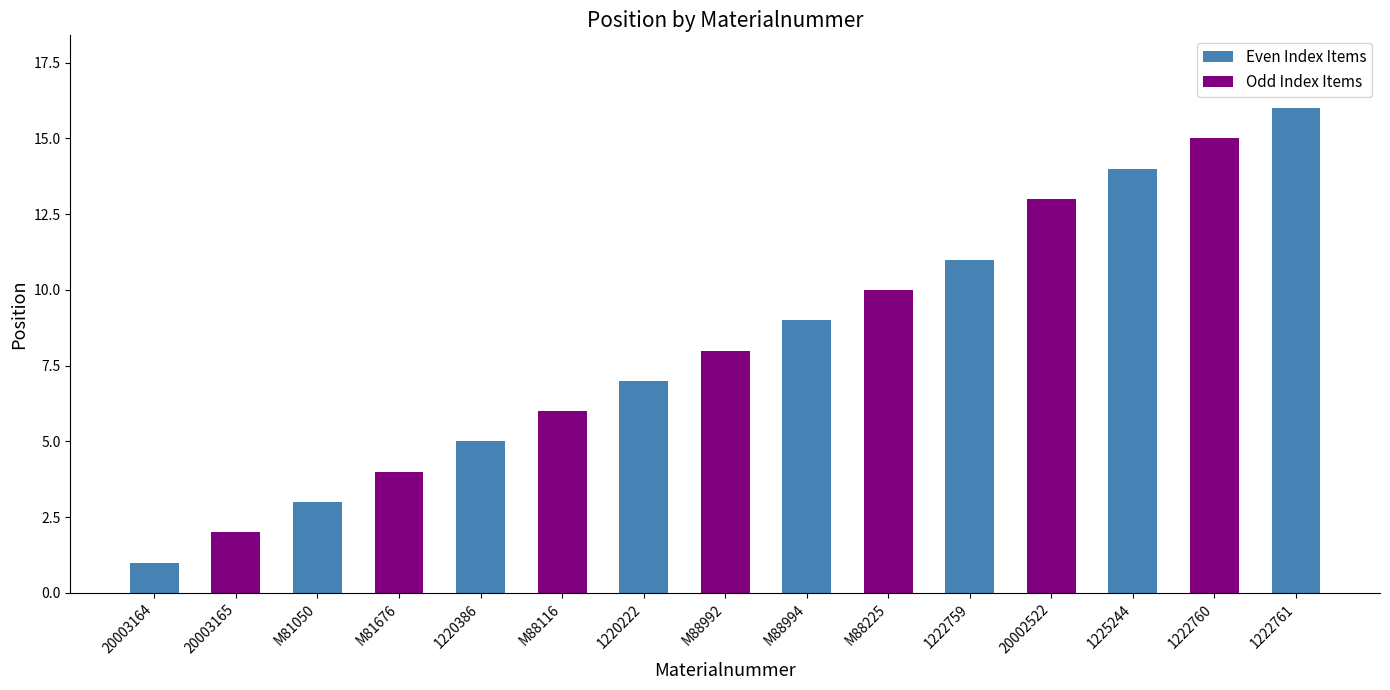

What is the change in value from 20003165 to M81050?

+1